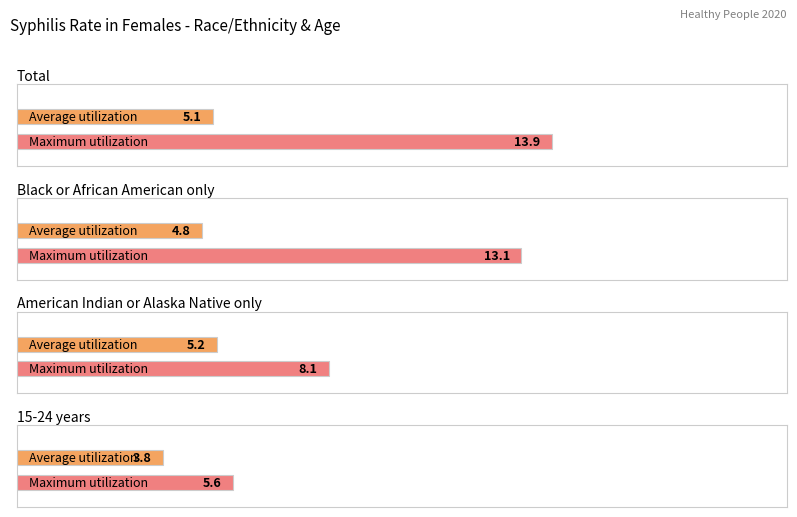

How many values in the Average utilization series exceed 5?

2